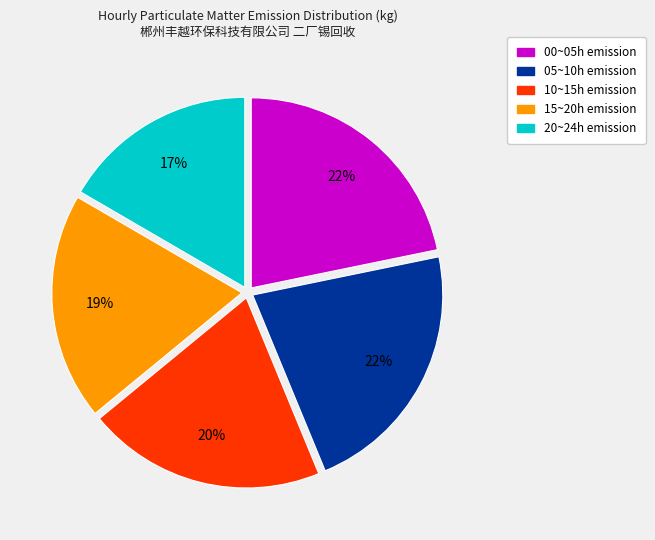

Is there a majority slice in this chart?

No